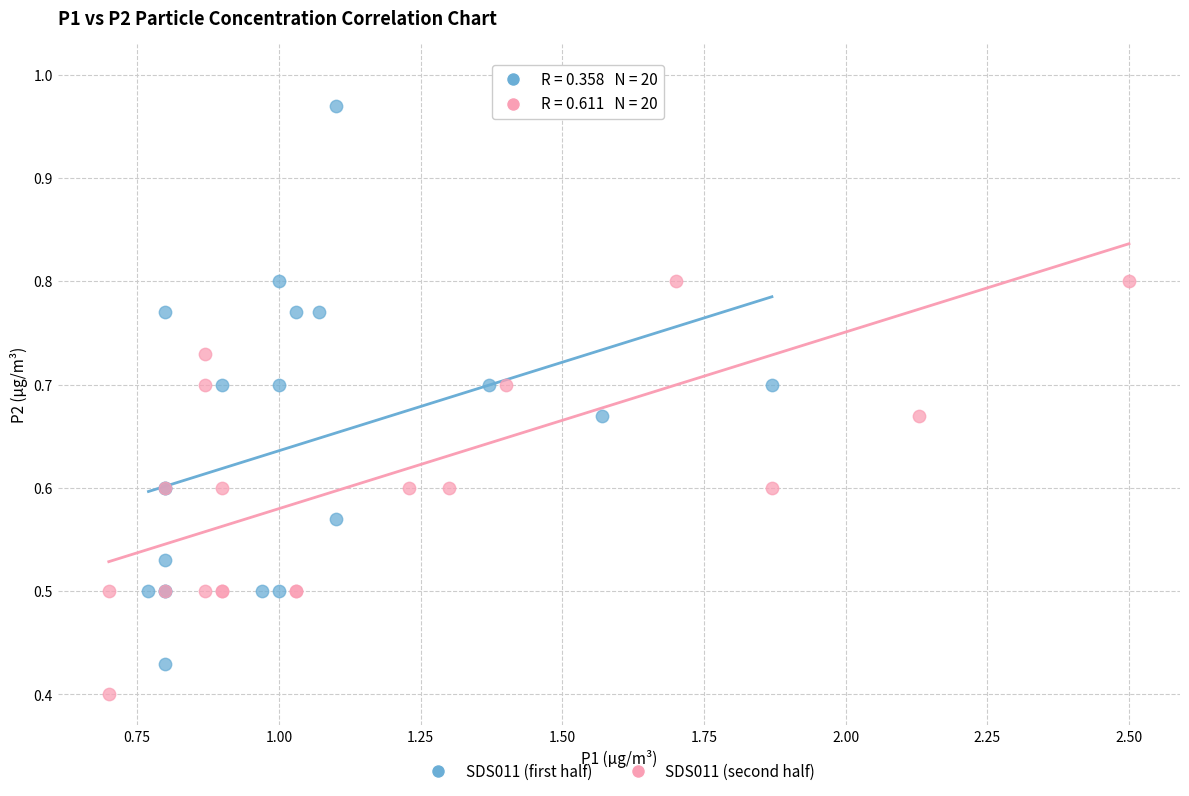

What are all the series names shown in the legend?

SDS011 (first half), SDS011 (second half)